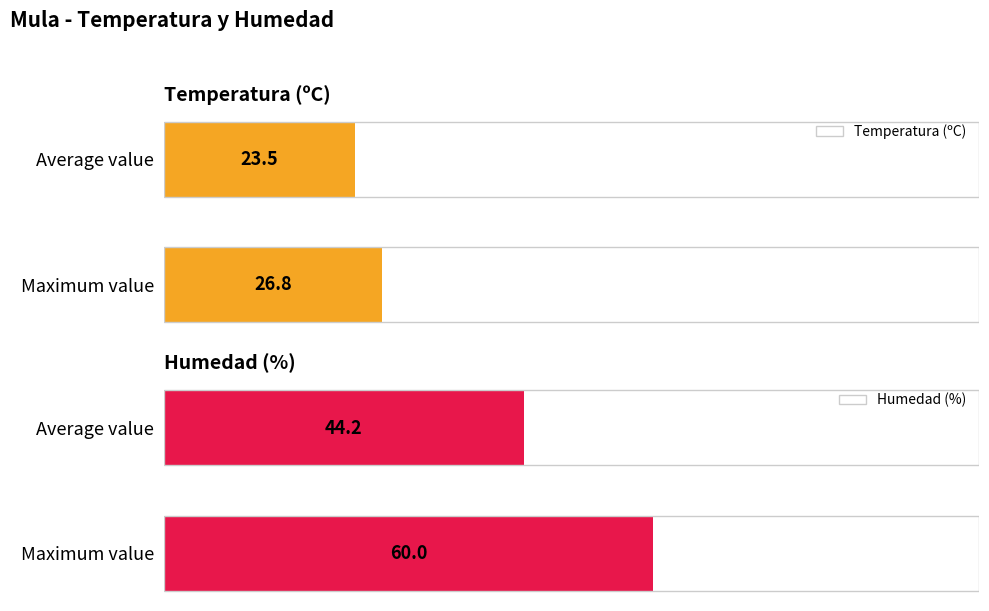

How many bars are there in each group?

2